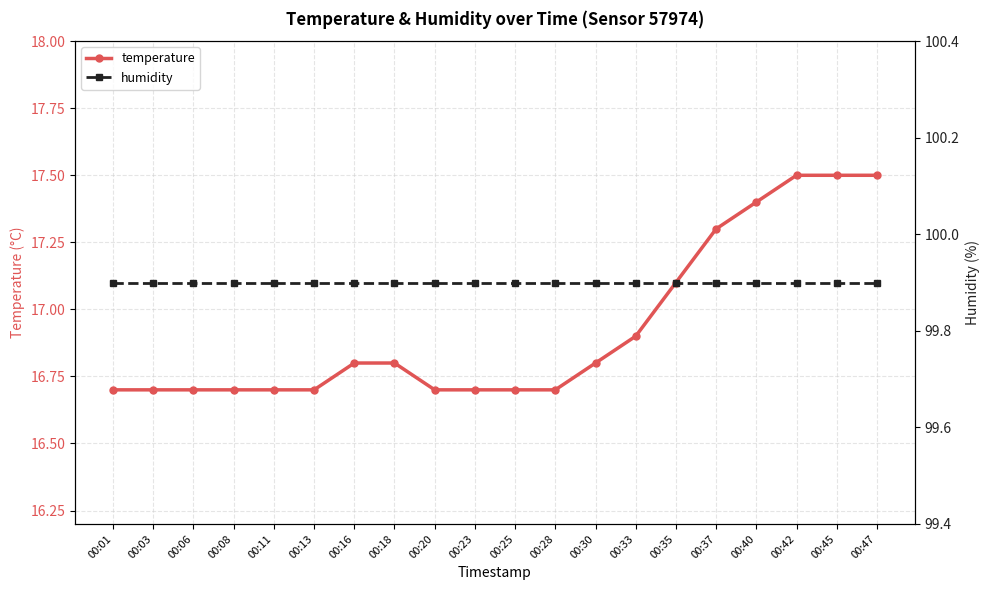

True or false: temperature has a value of 16.7 at 00:08.

True